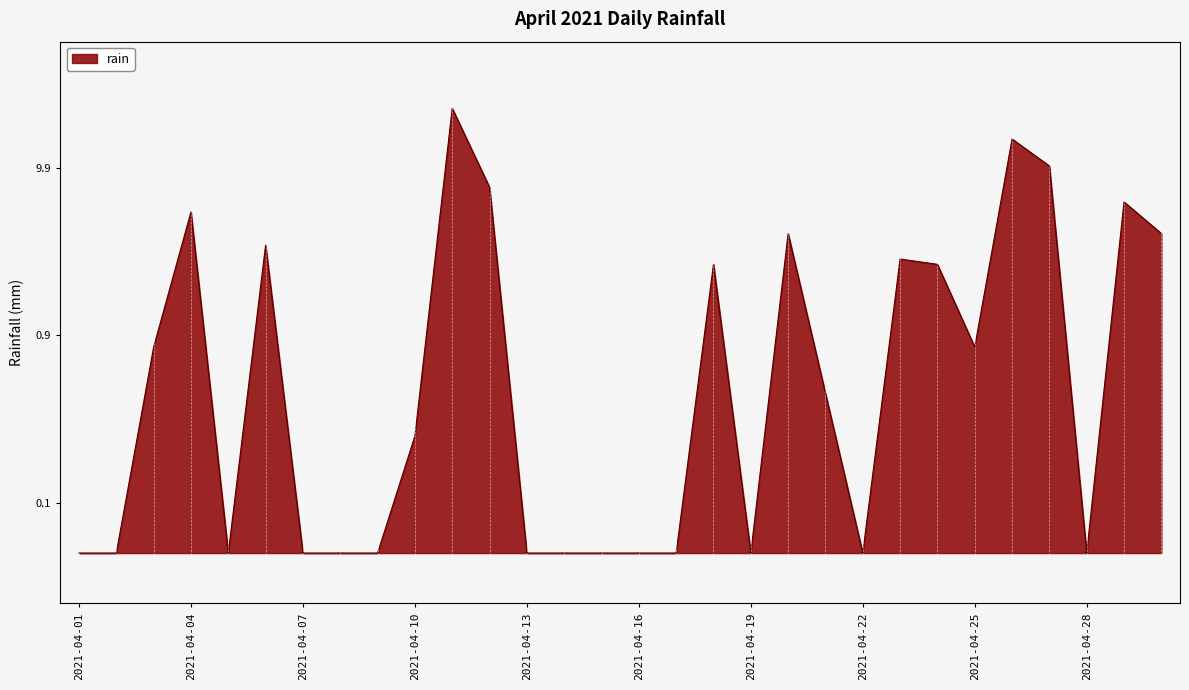

How many points are lower than both their immediate neighbors (excluding endpoints)?

5